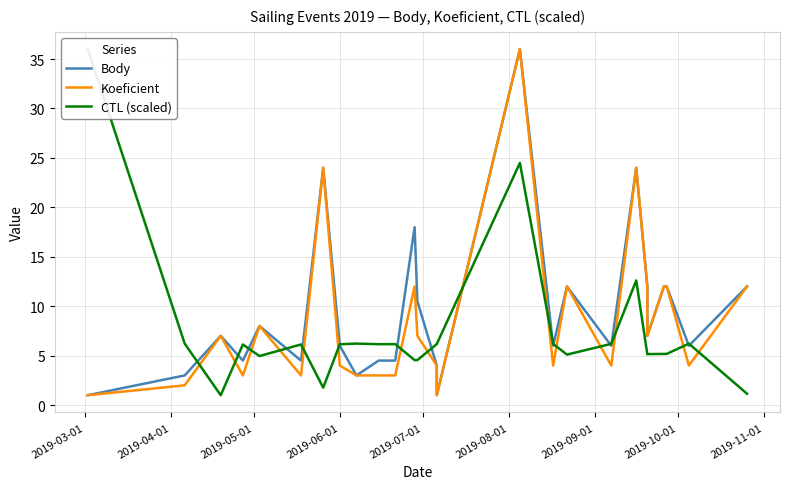

Reading left to right, list all the values displayed in this chart.

Body: 1.0	3.0	7.0	4.5	8.0	4.5	24.0	6.0	3.0	4.5	4.5	18.0	10.5	4.0	1.0	36.0	6.0	12.0	6.0	24.0	12.0	7.0	12.0	12.0	6.0	12.0
Koeficient: 1.0	2.0	7.0	3.0	8.0	3.0	24.0	4.0	3.0	3.0	3.0	12.0	7.0	4.0	1.0	36.0	4.0	12.0	4.0	24.0	12.0	7.0	12.0	12.0	4.0	12.0
CTL (scaled): 36.0	6.2	1.0	6.1	5.0	6.1	1.8	6.1	6.2	6.2	6.2	4.5	4.6	6.2	6.2	24.5	6.2	5.1	6.2	12.6	5.2	5.2	5.2	5.2	6.2	1.1